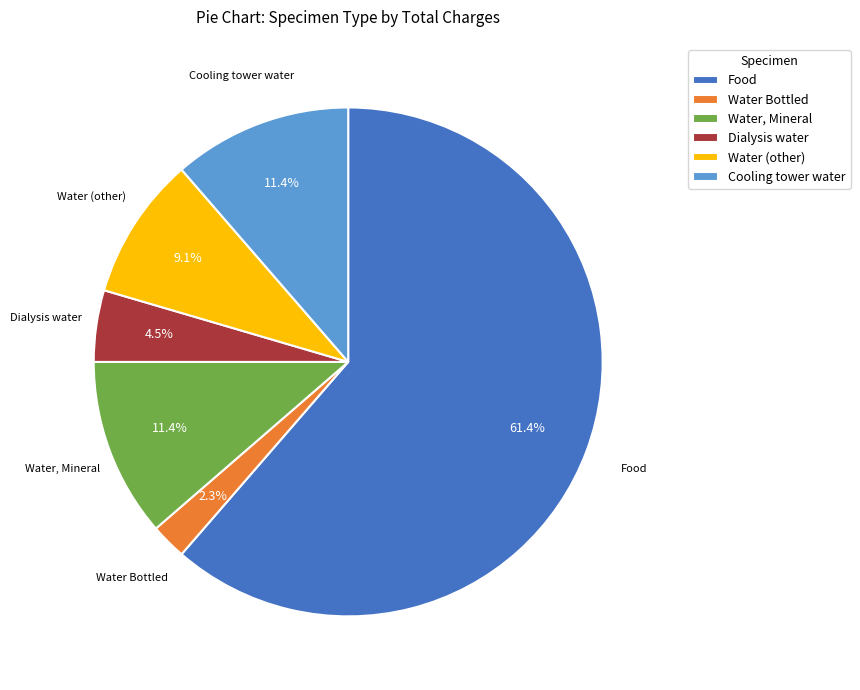

Which has a higher value, Water Bottled or Dialysis water?

Dialysis water